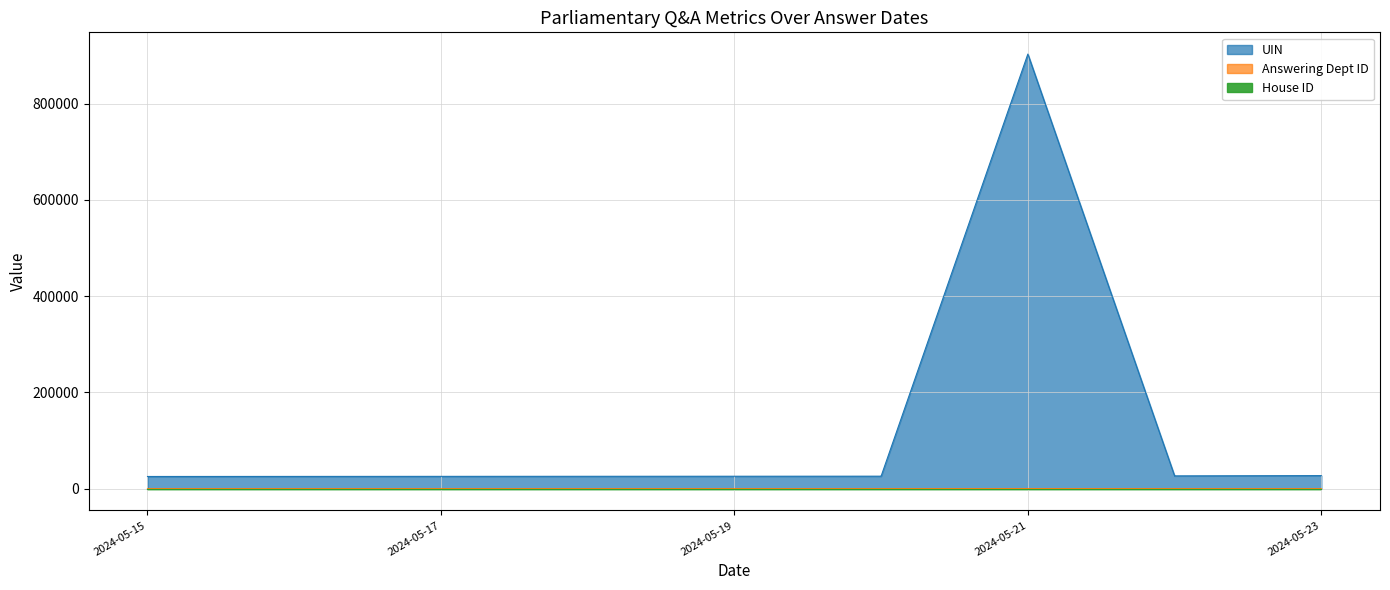

What is the average value of the UIN series?

113827